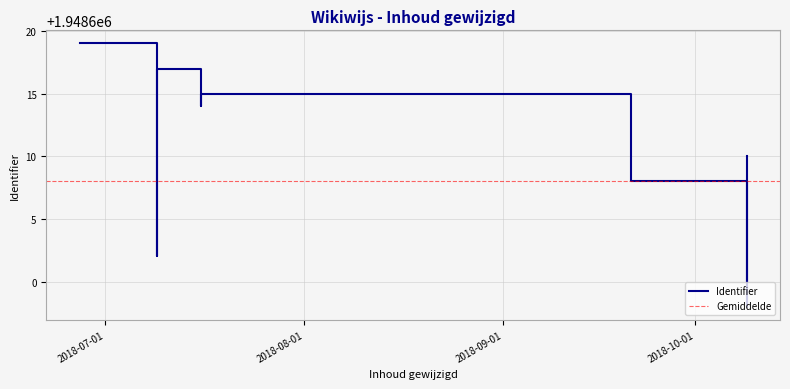

What is the minimum value shown in the chart?

1948598